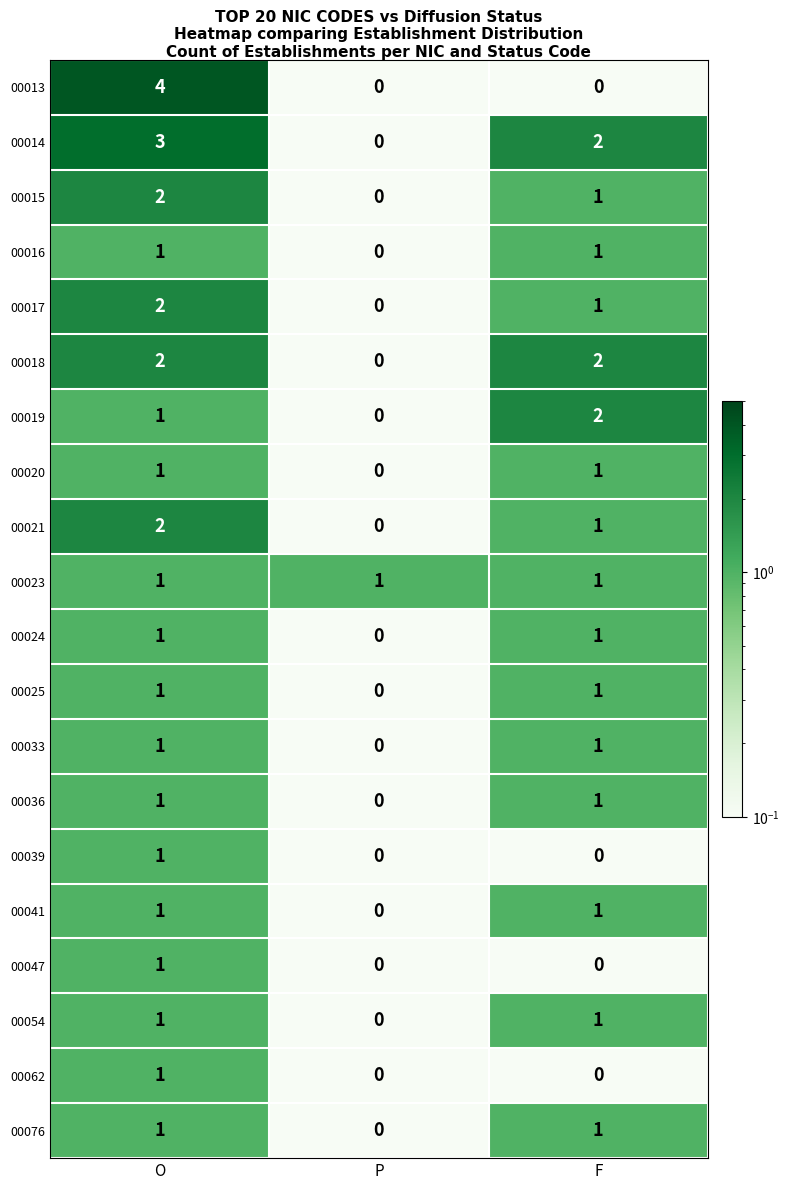

At which category is the sum across all series the highest?

O